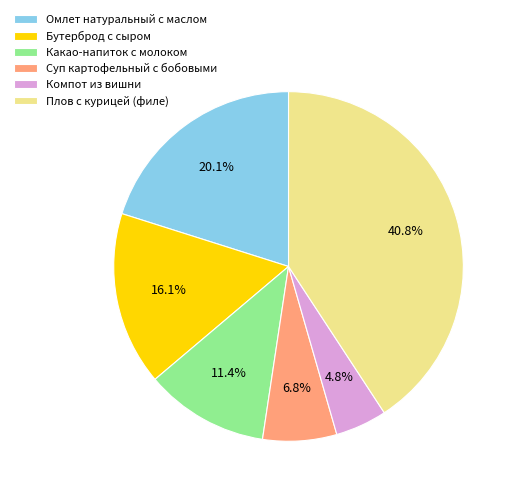

How many slices are in this pie chart?

6